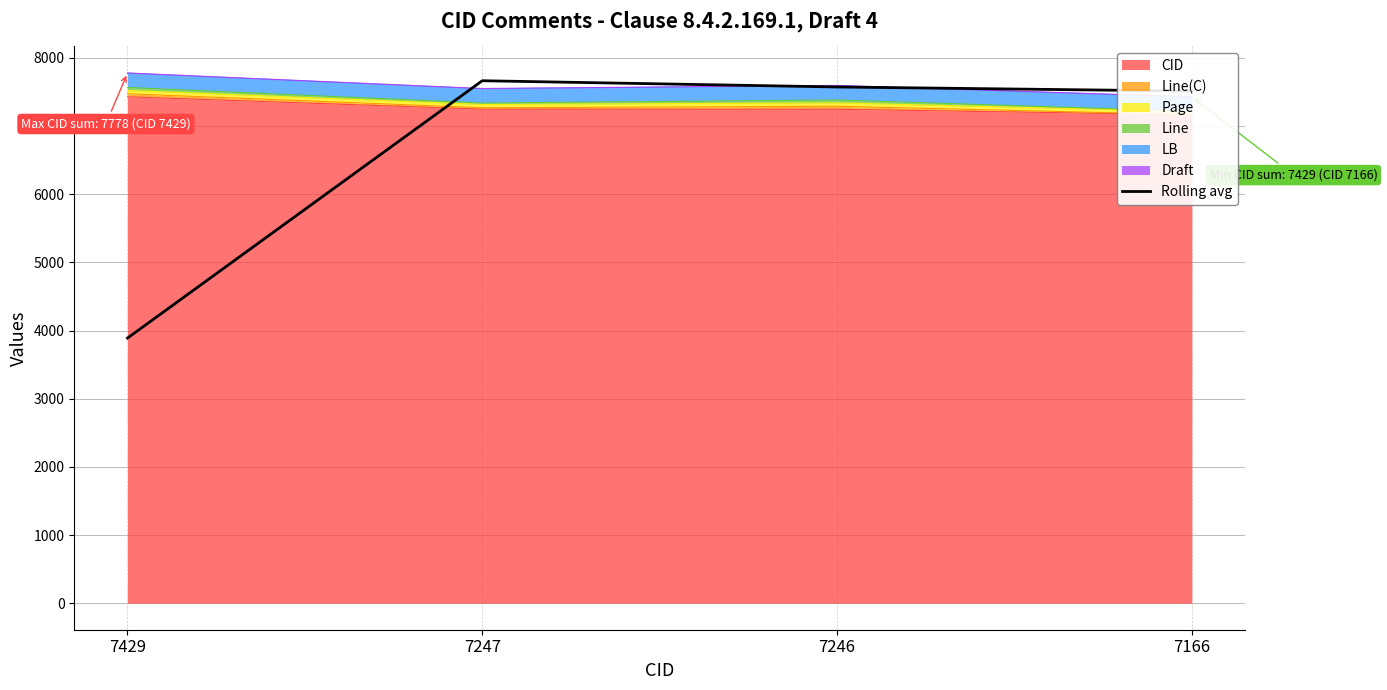

What is the smallest value displayed?

3889.2